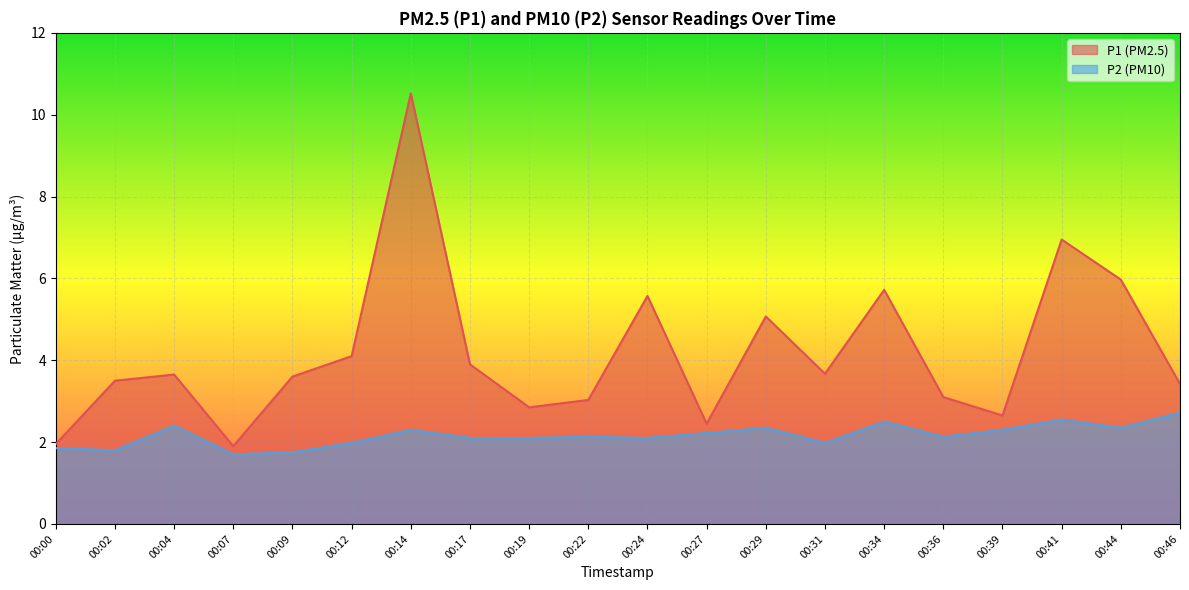

What is the approximate value of P2 at 00:36?

2.1